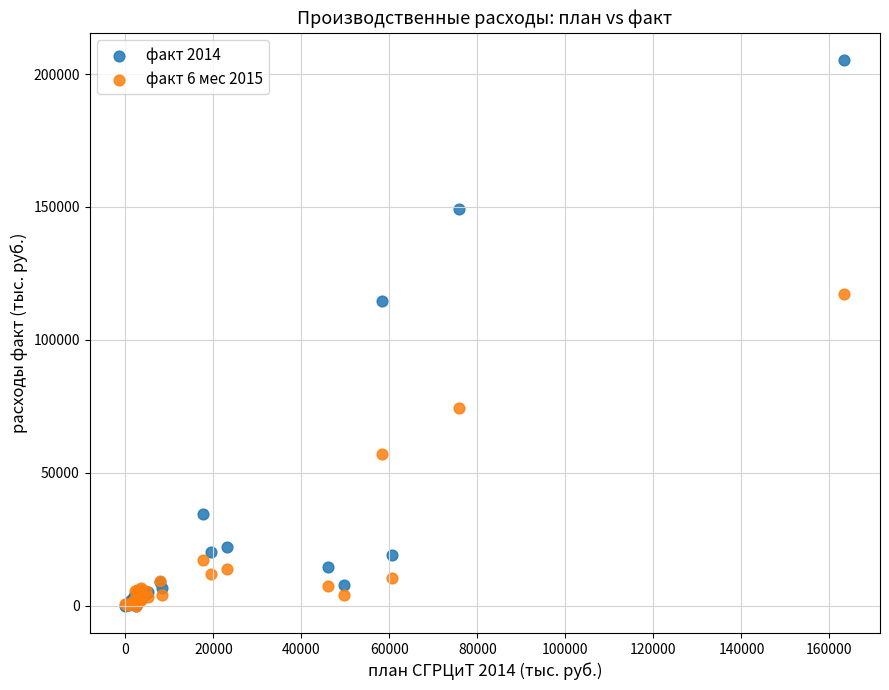

Across all series, what Y value is closest to 102622?

114654.9